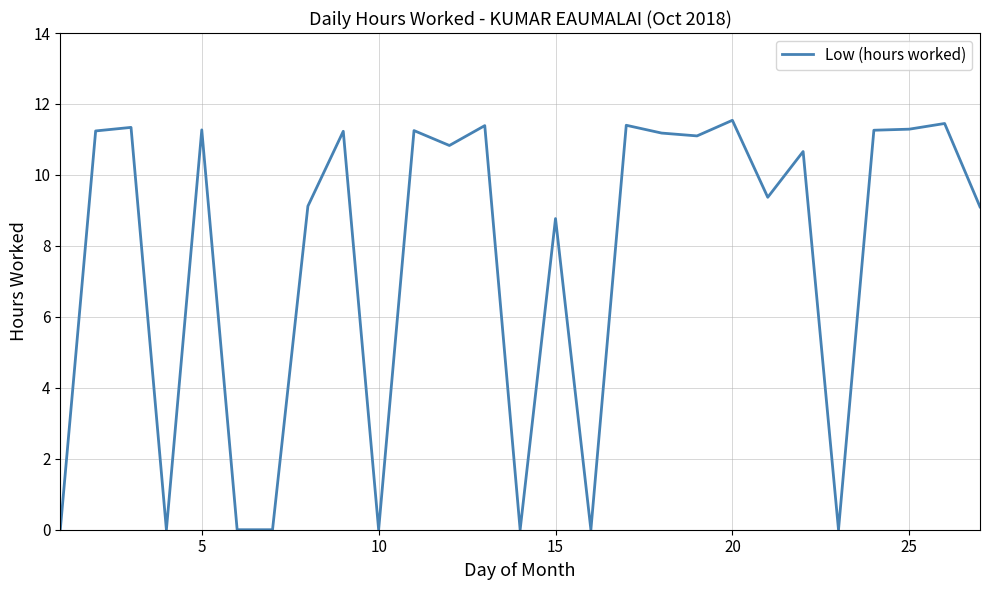

What is the maximum value shown in the chart?

11.5